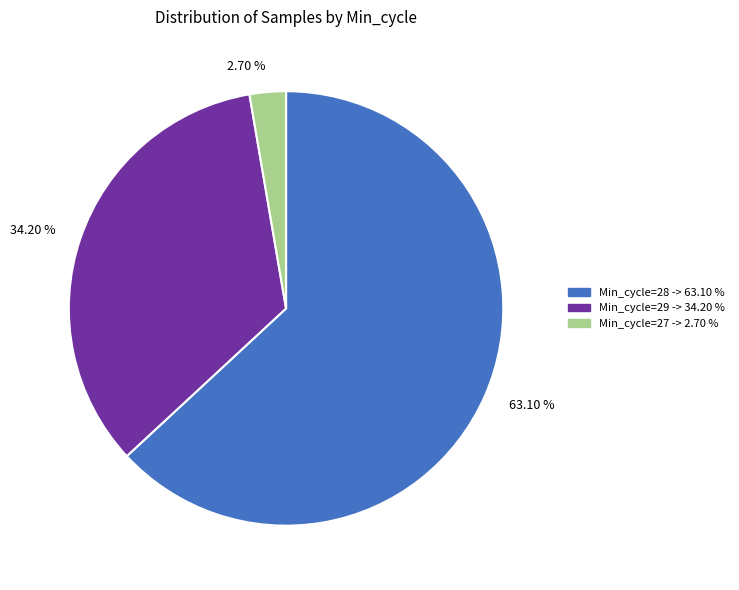

Does any single category account for the majority?

Yes